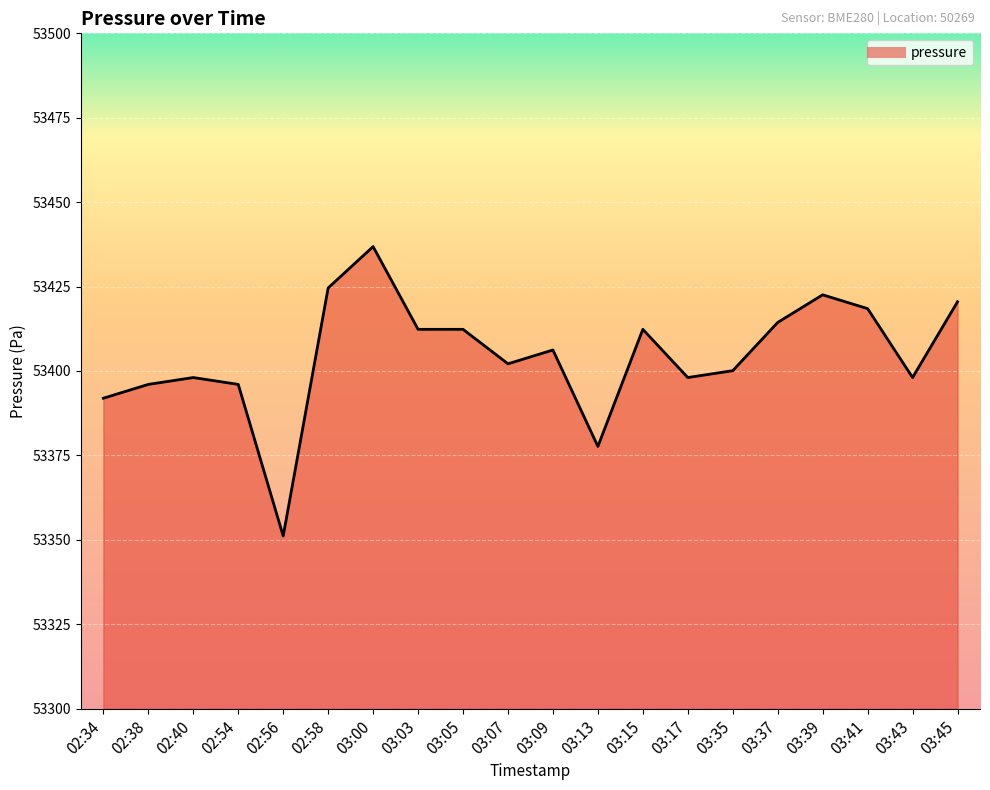

What is the change in value from 02:34 to 03:43?

+6.1